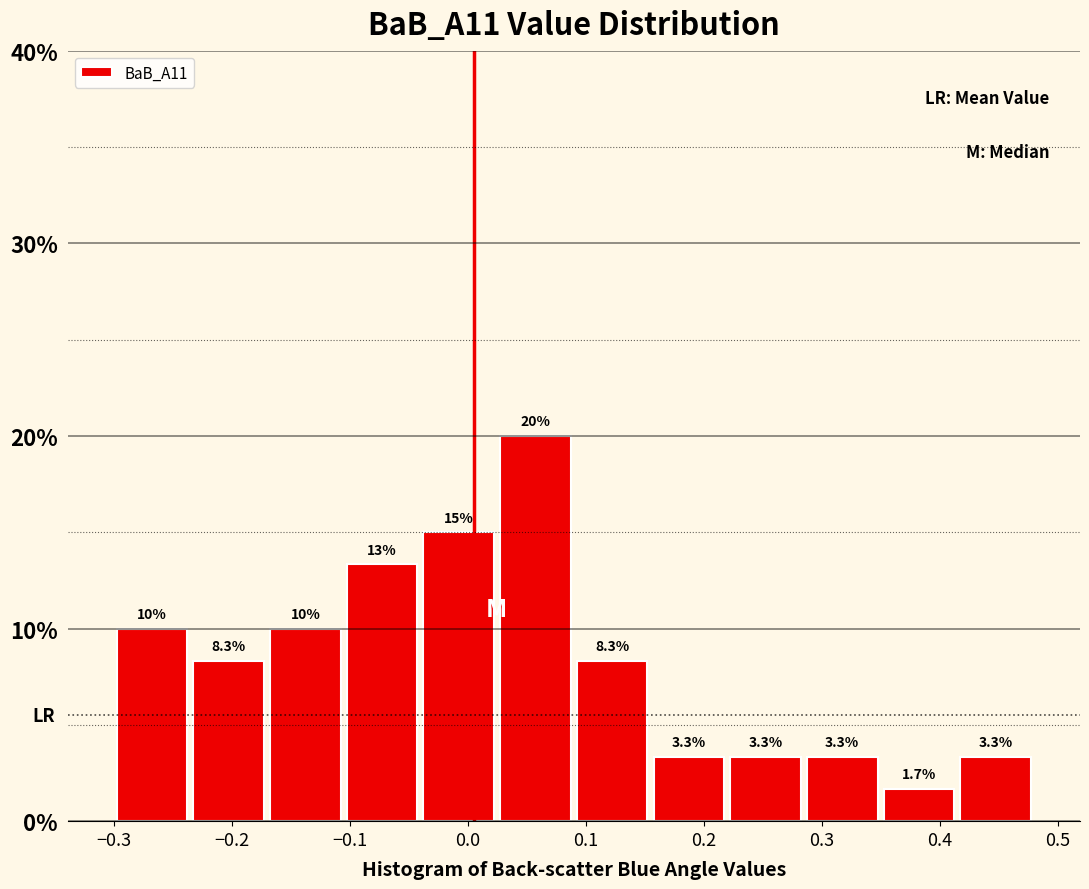

Over which range of the x-axis is the bar tallest?

0.025 to 0.090